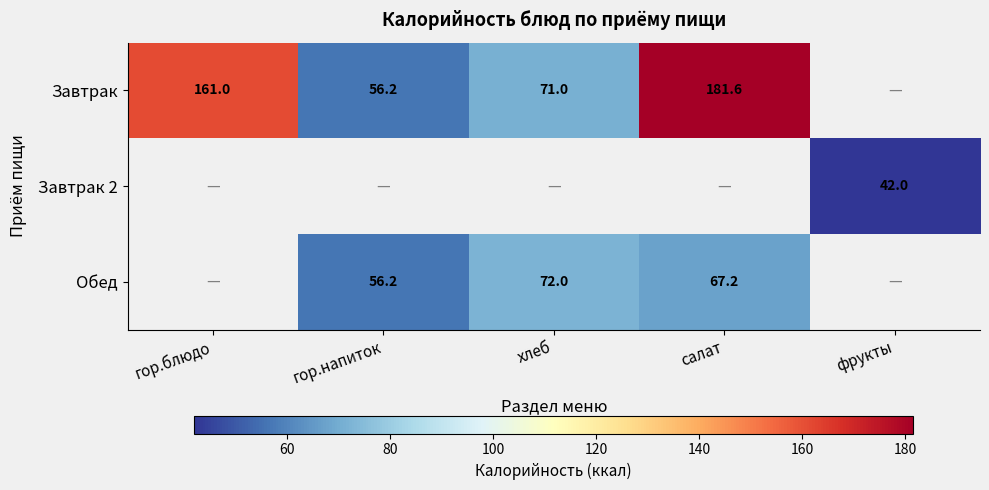

True or false: Завтрак 2 has a value of 42.0 at фрукты.

True